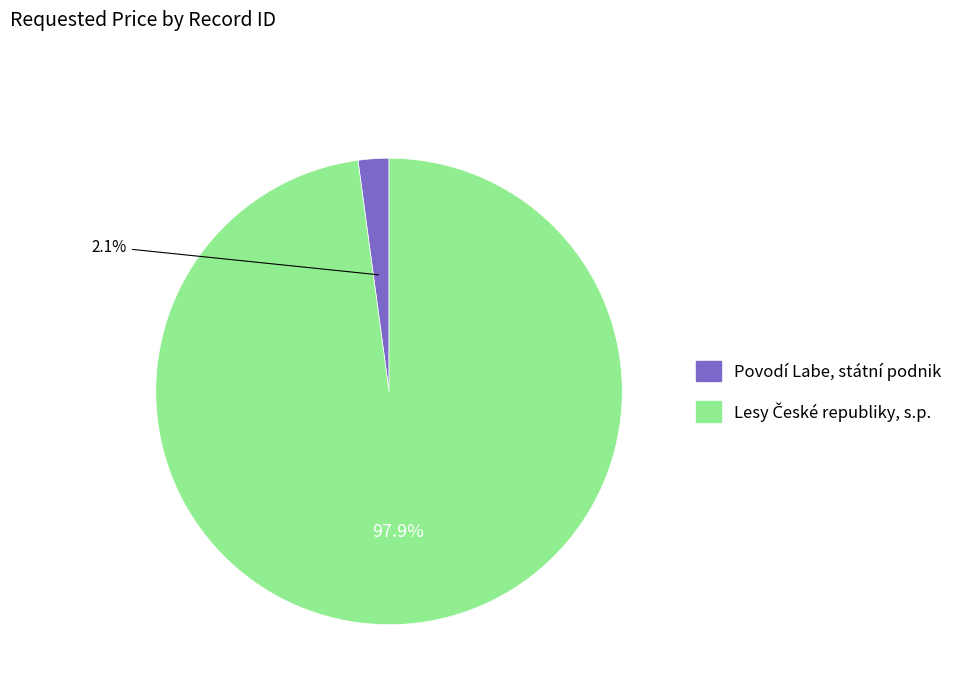

Is Povodí Labe, státní podnik the majority of the pie?

No